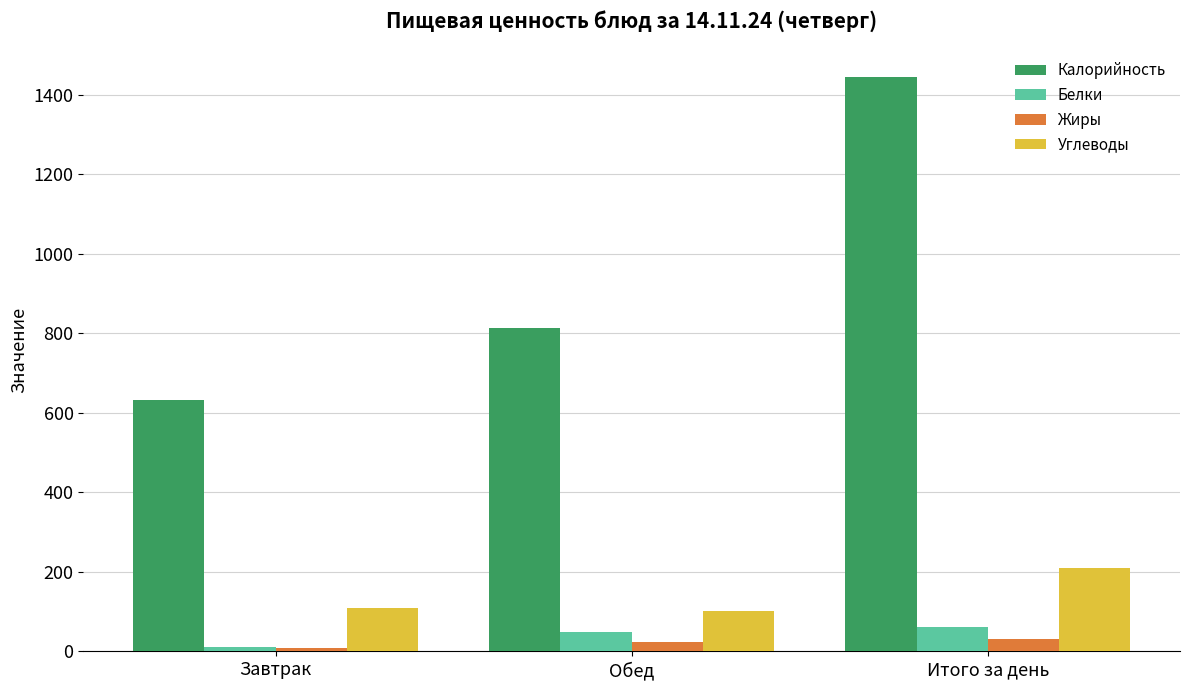

At how many categories does at least one series exceed 1003?

1